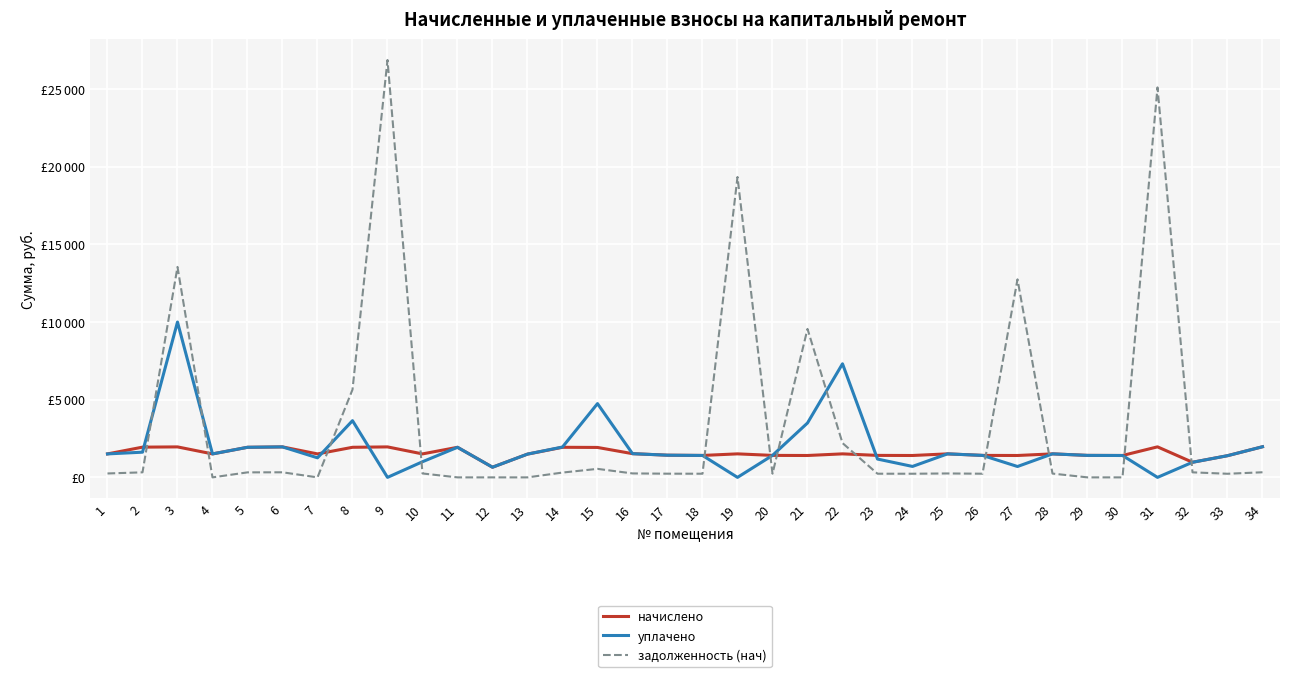

What are all the series names shown in the legend?

начислено, уплачено, задолженность (нач)